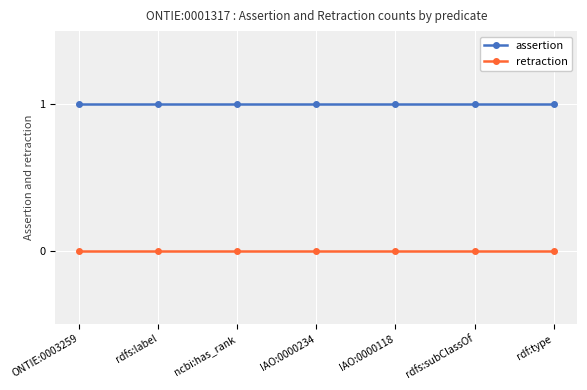

Rank the series by their maximum value, from lowest to highest.

retraction, assertion